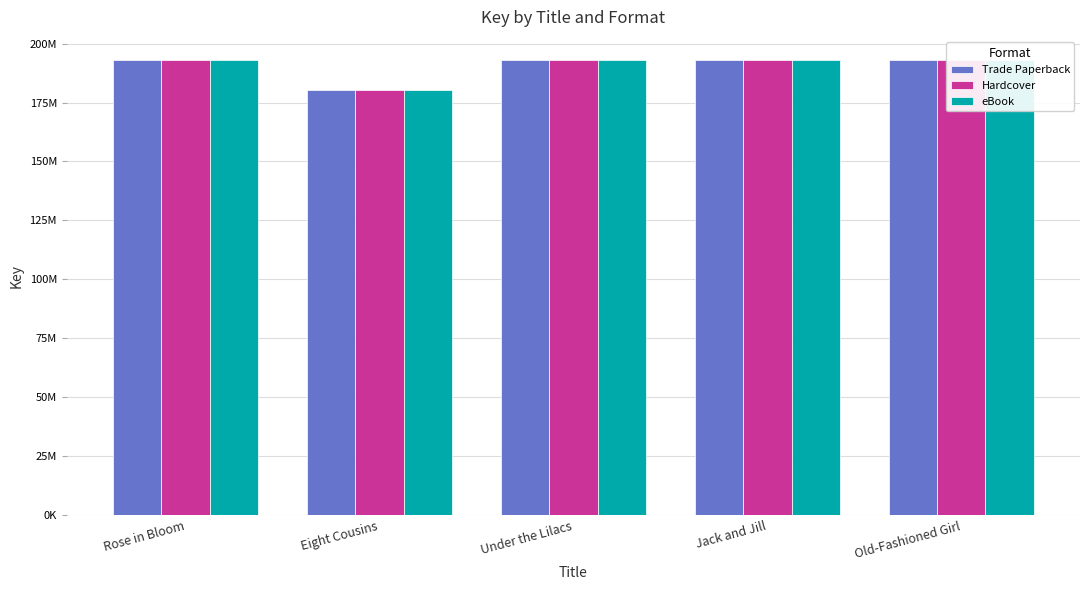

Reading left to right, extract all data points from this chart.

Trade Paperback: 193224465	180379835	193222156	193220213	193218469
Hardcover: 193224465	180379835	193222156	193220213	193218469
eBook: 193224465	180379835	193222156	193220213	193218469